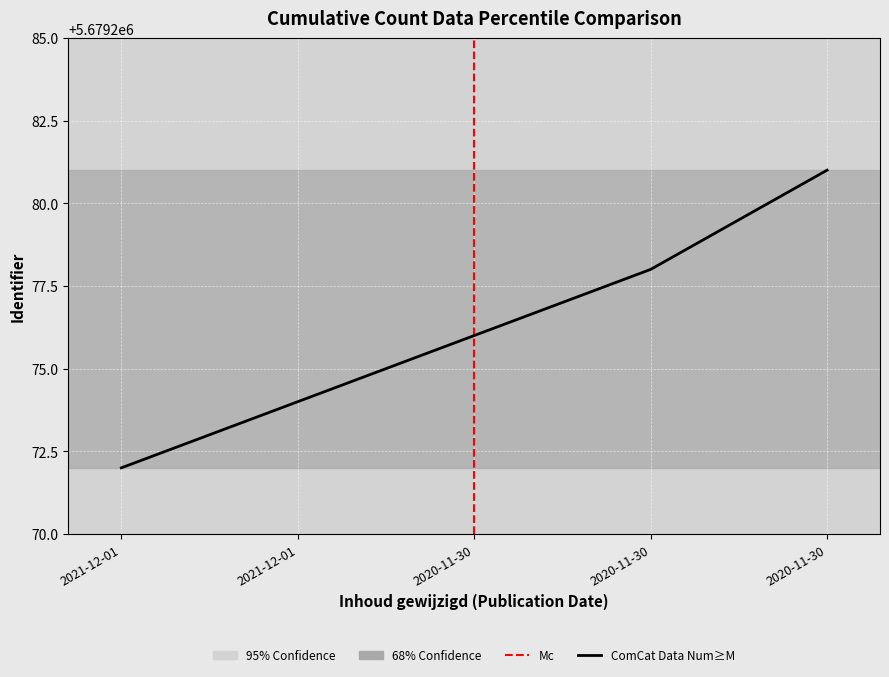

What is the average value?

5679276